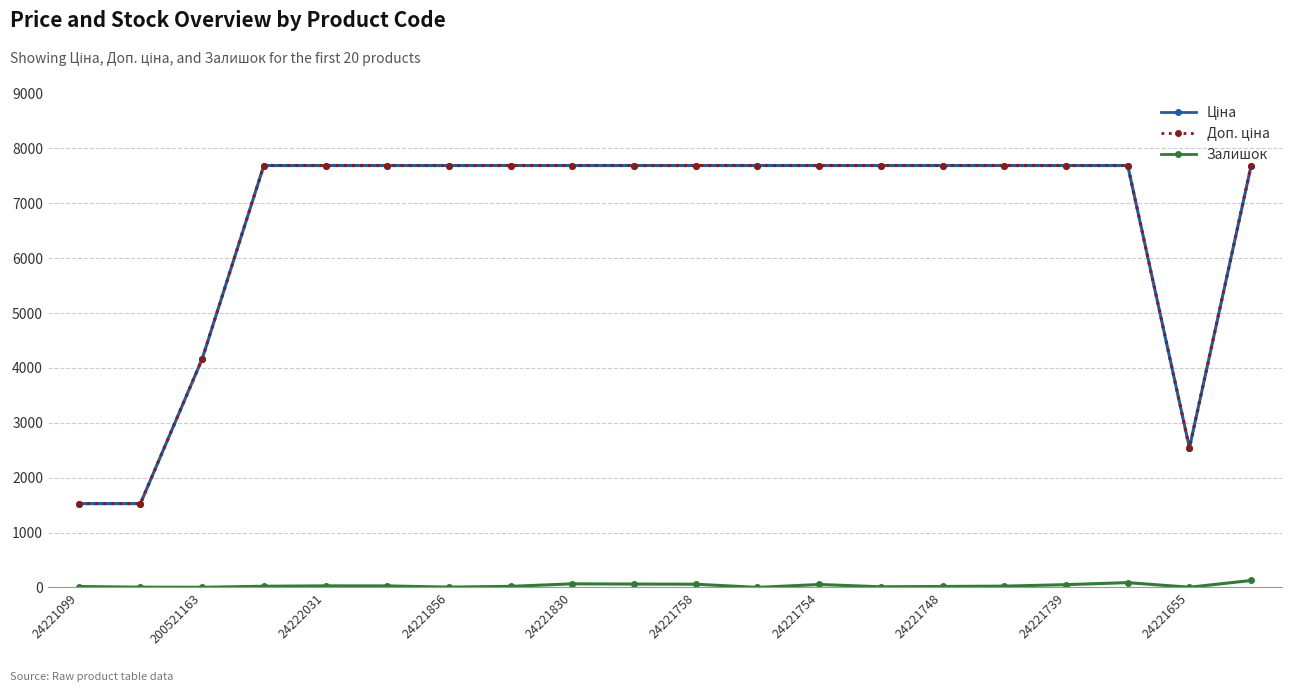

What is the maximum value shown in the chart?

7688.0